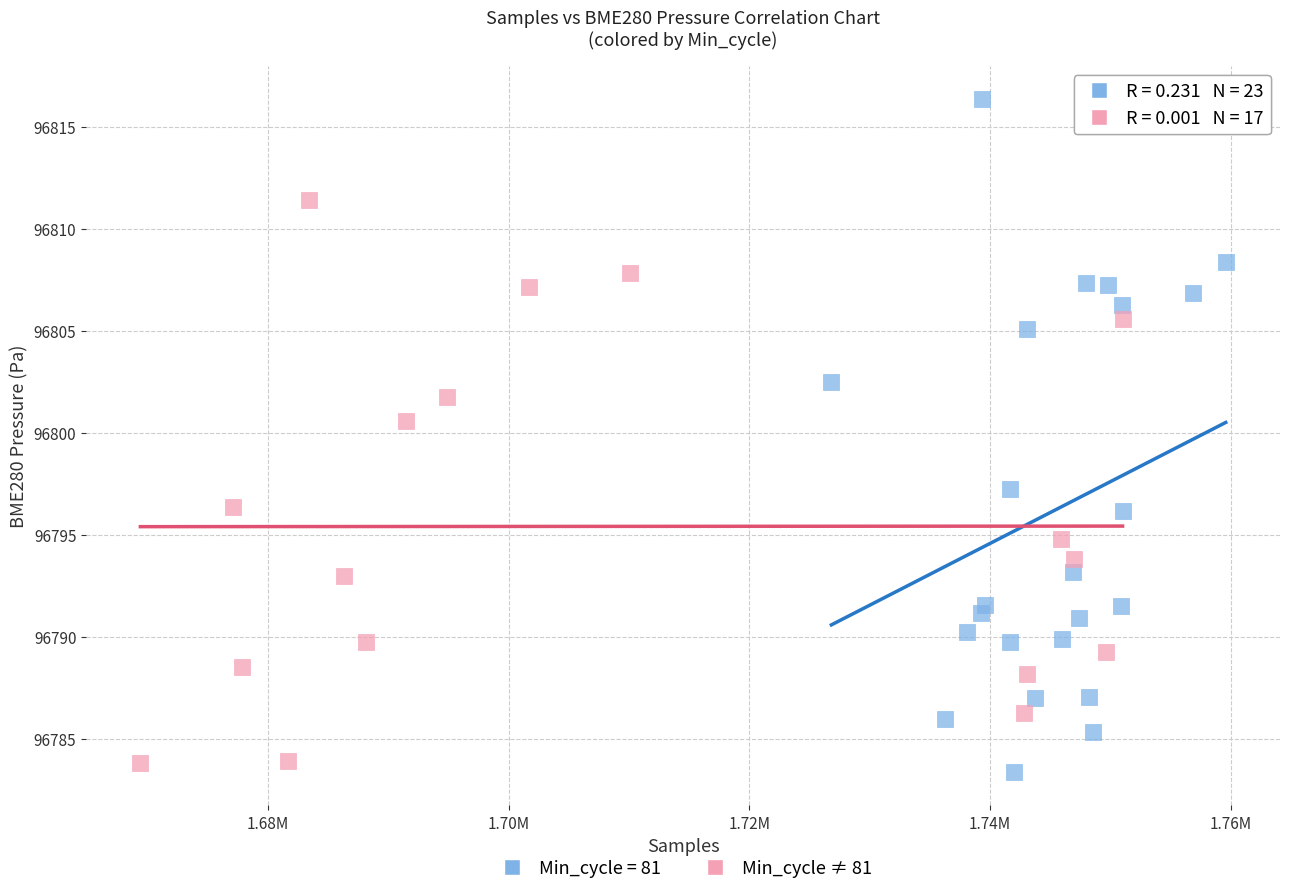

Which series has the largest Y range (max minus min)?

Min_cycle = 81